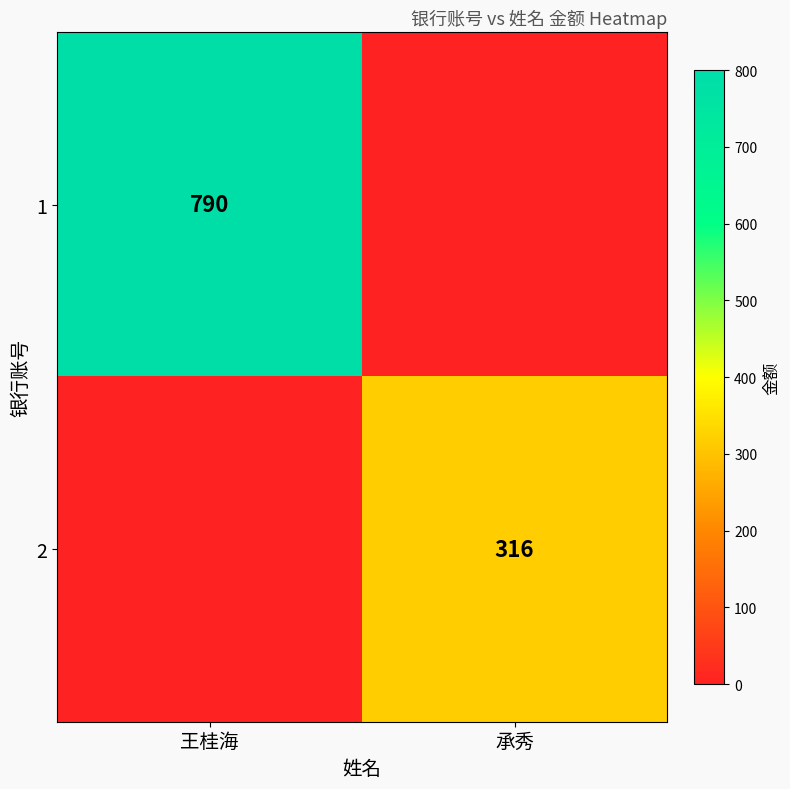

The value of 1 at 王桂海 is 1099. True or false?

False